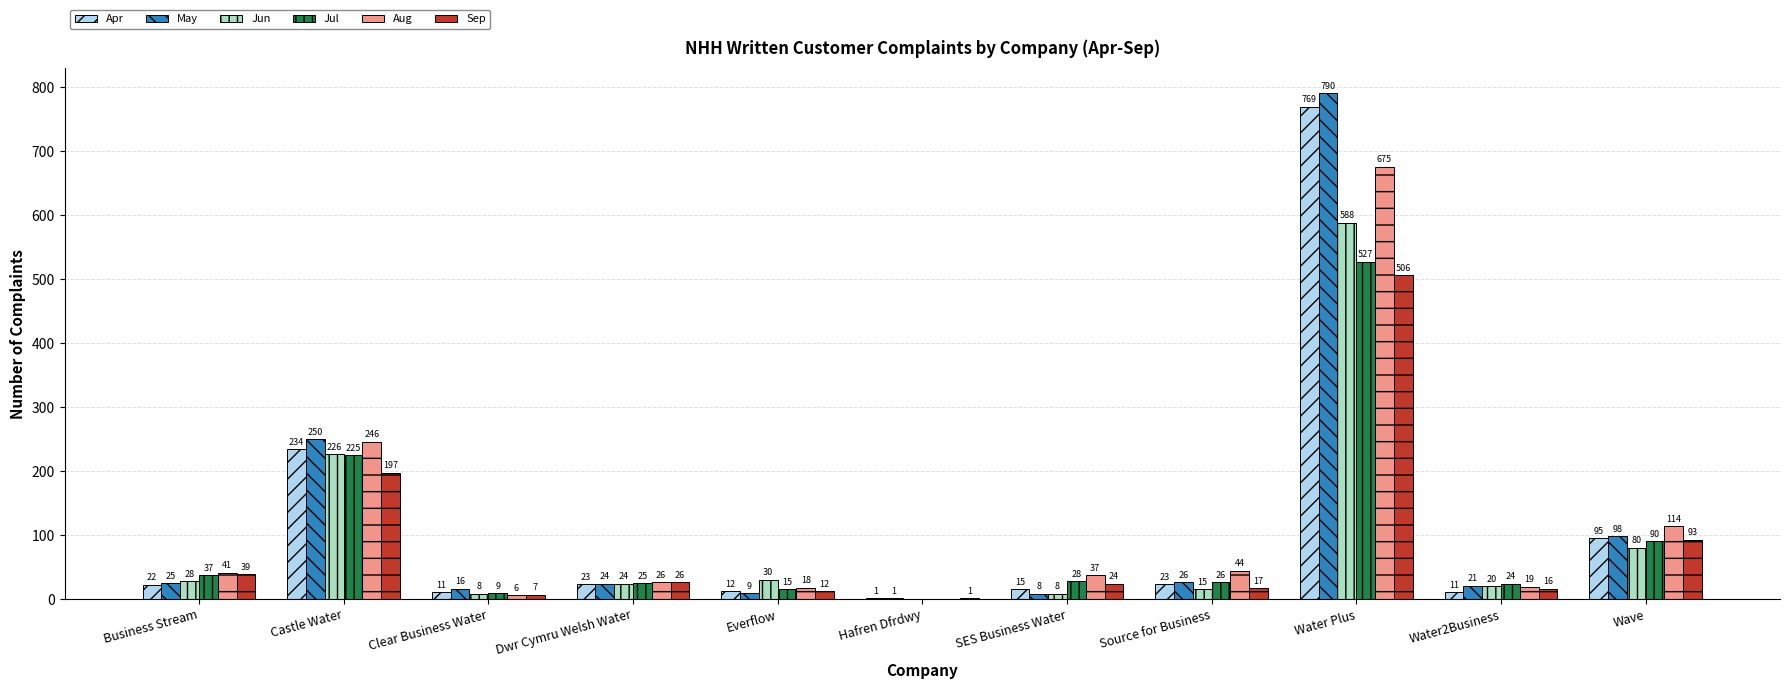

Where is Jun nearest to the value 294?

Castle Water